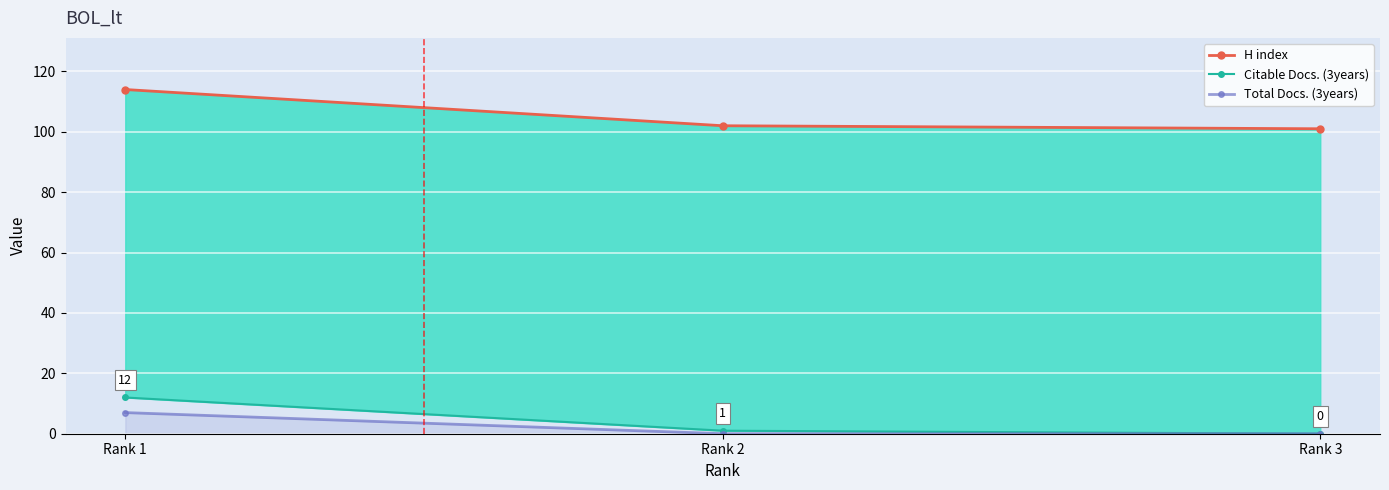

What is the difference between the maximum and second lowest values in the Citable Docs. (3years) series?

11